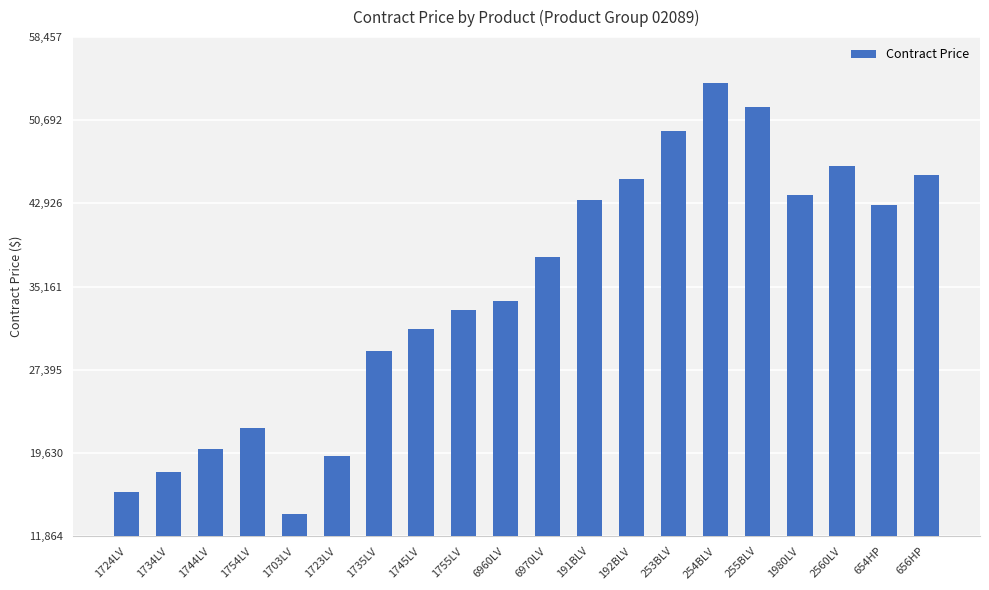

What is the ratio of the value at 254BLV to the value at 656HP?

1.2